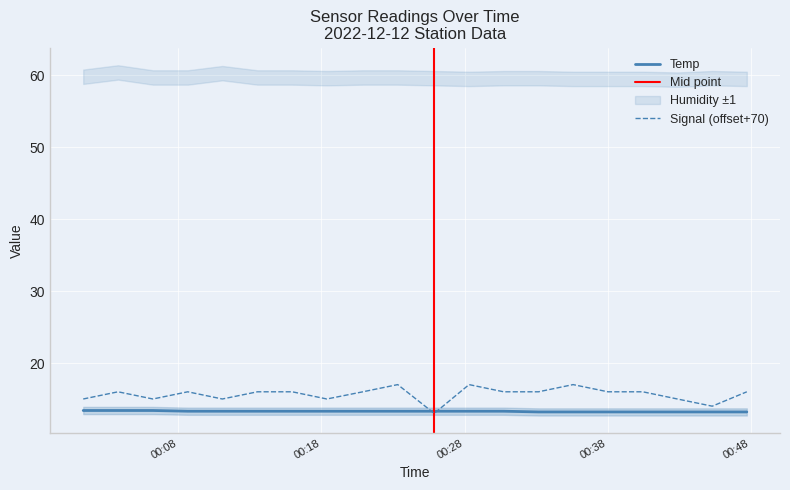

At how many categories does at least one series exceed 13?

20